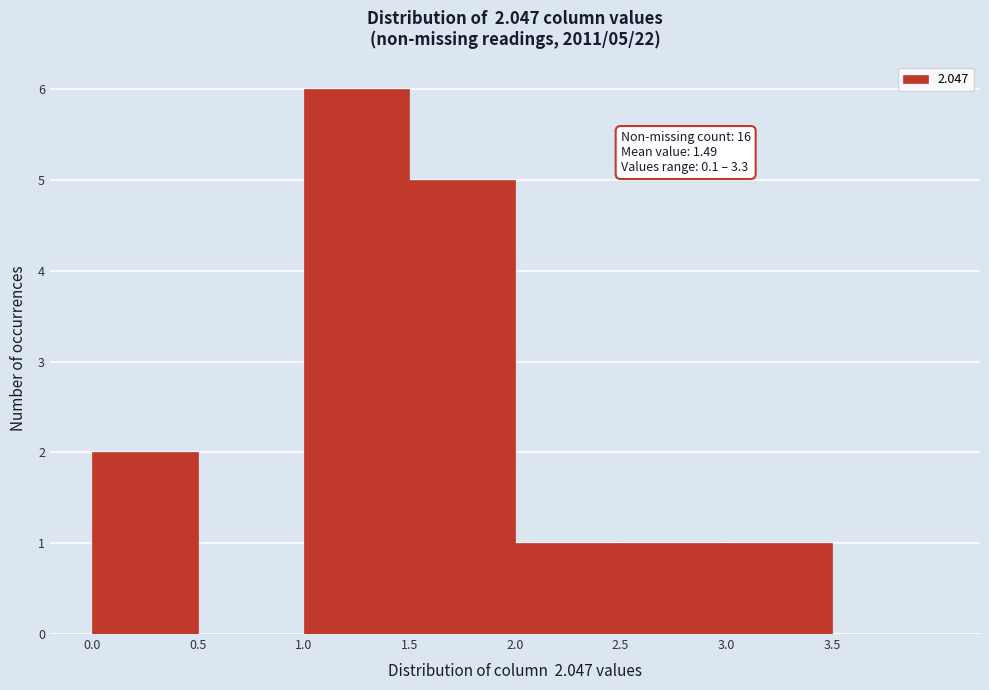

Which range on the x-axis has the tallest bar?

1.0 to 1.5